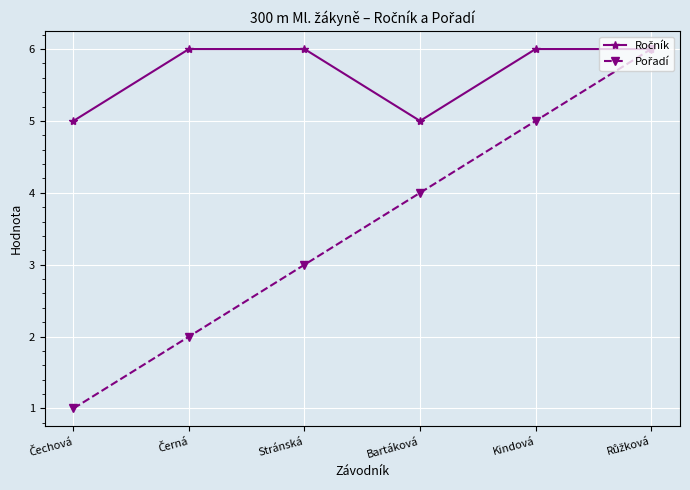

What position from the left is Stránská?

3